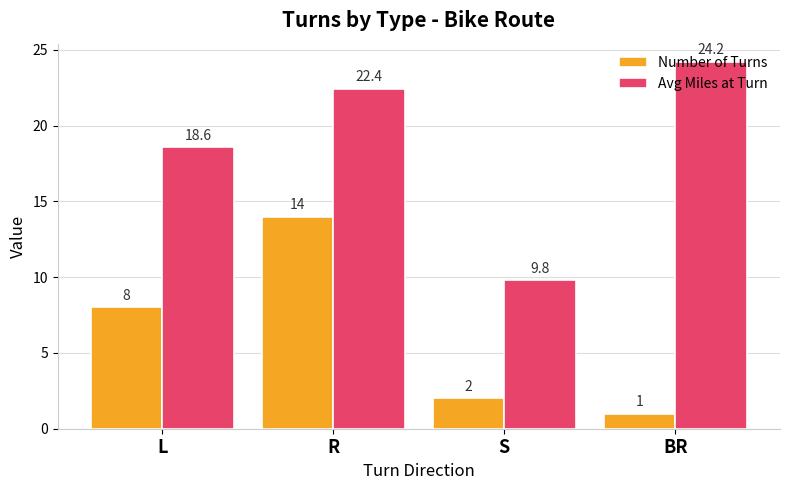

Which category has the highest value across all series?

BR